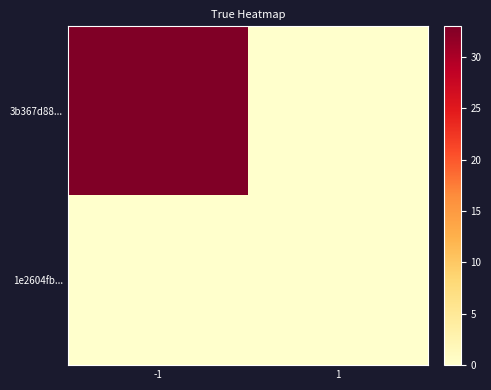

How many series are shown in this chart?

2